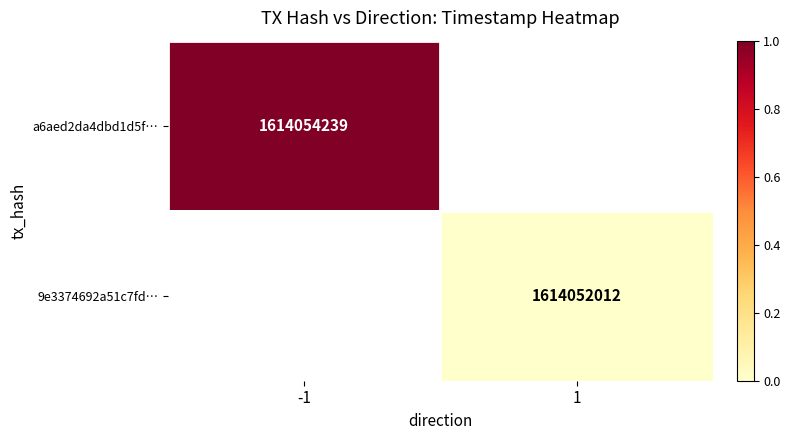

The a6aed2da4dbd1d5f… series shows 1614054239 at -1. True or false?

True